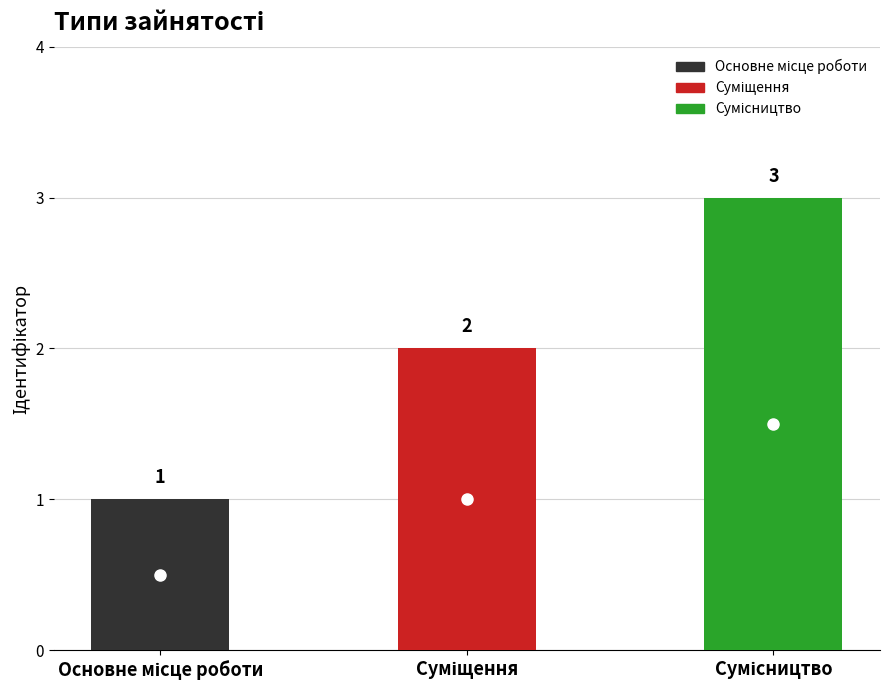

Reading left to right, transcribe all the data shown in this chart.

Основне місце роботи=1	Суміщення=2	Сумісництво=3